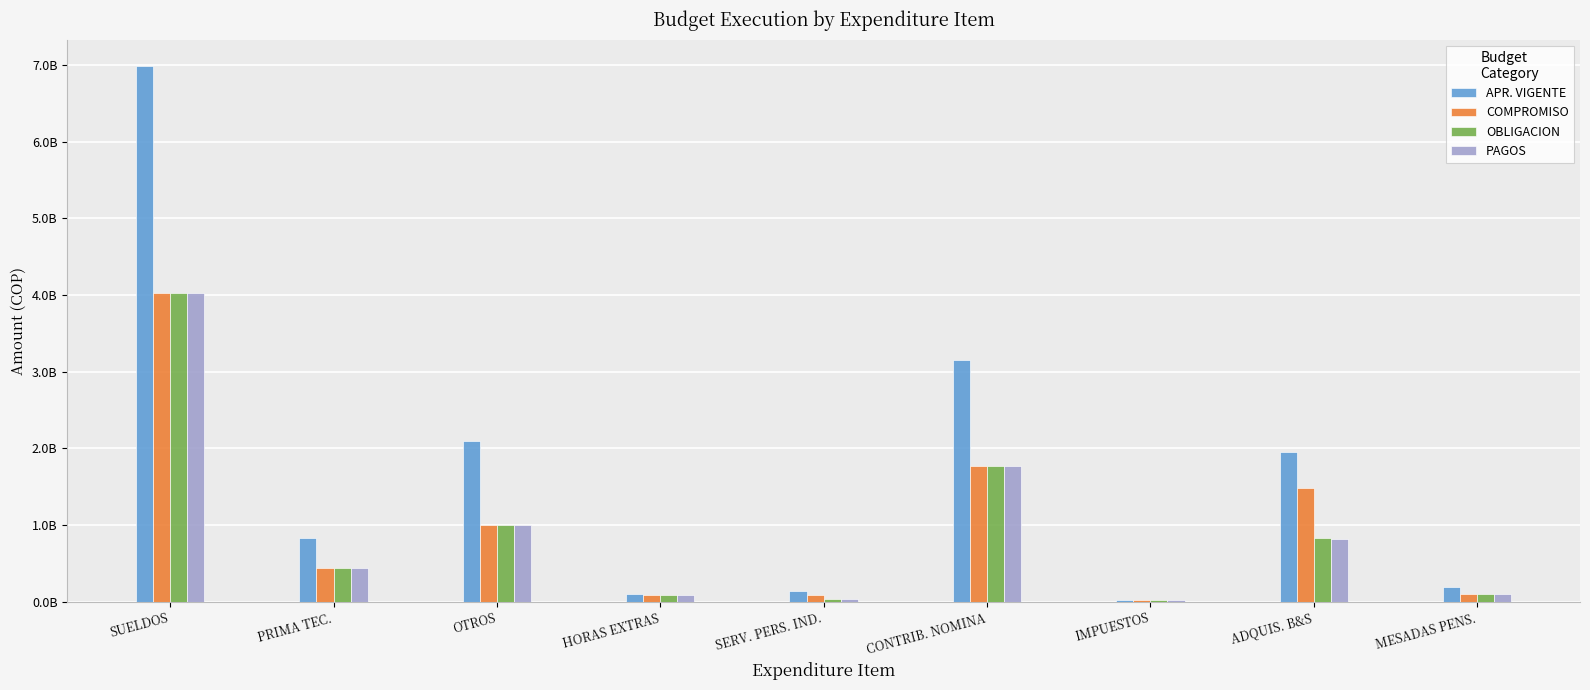

At which category is the sum across all series the highest?

SUELDOS